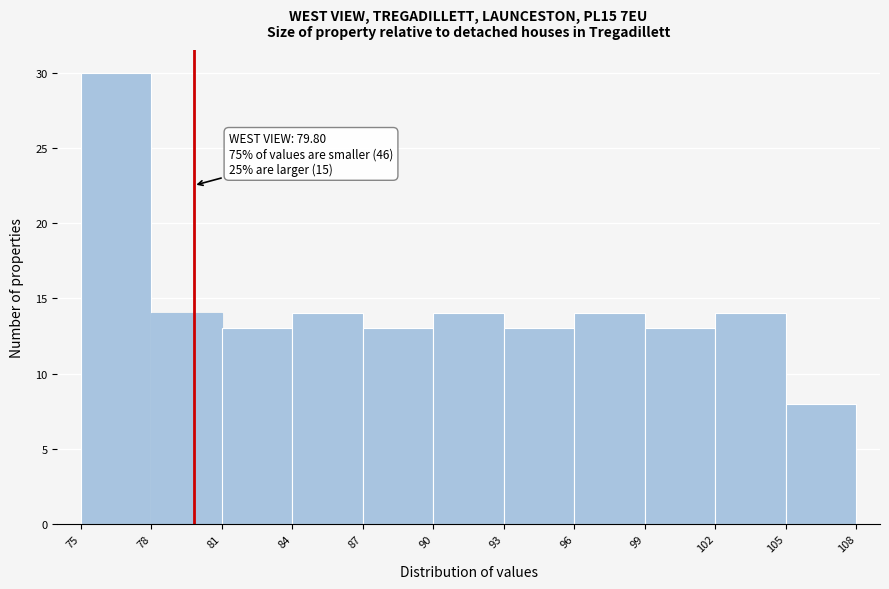

Which range on the x-axis has the tallest bar?

75 to 78